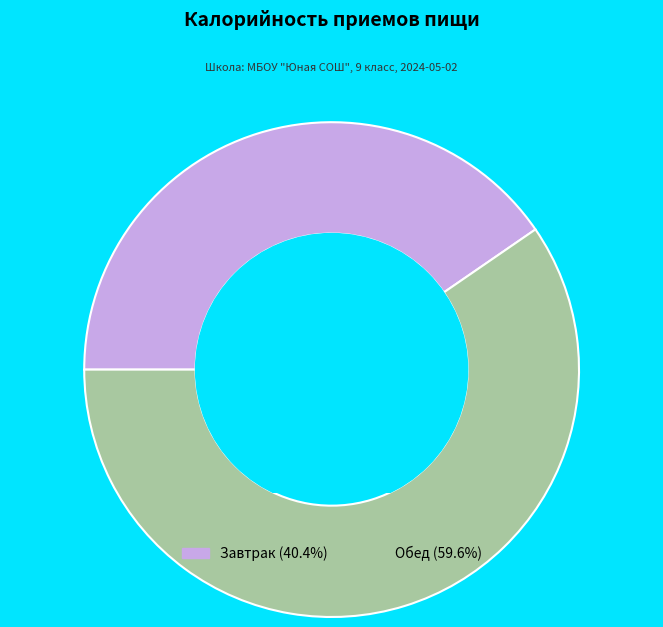

How many segments does this pie chart have?

2